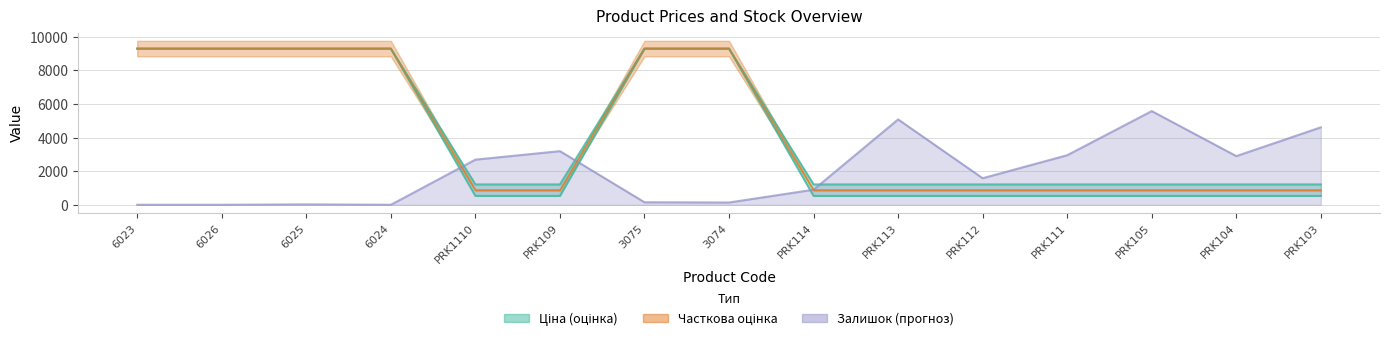

What value does the Доп. ціна series have at 6023?

9290.5